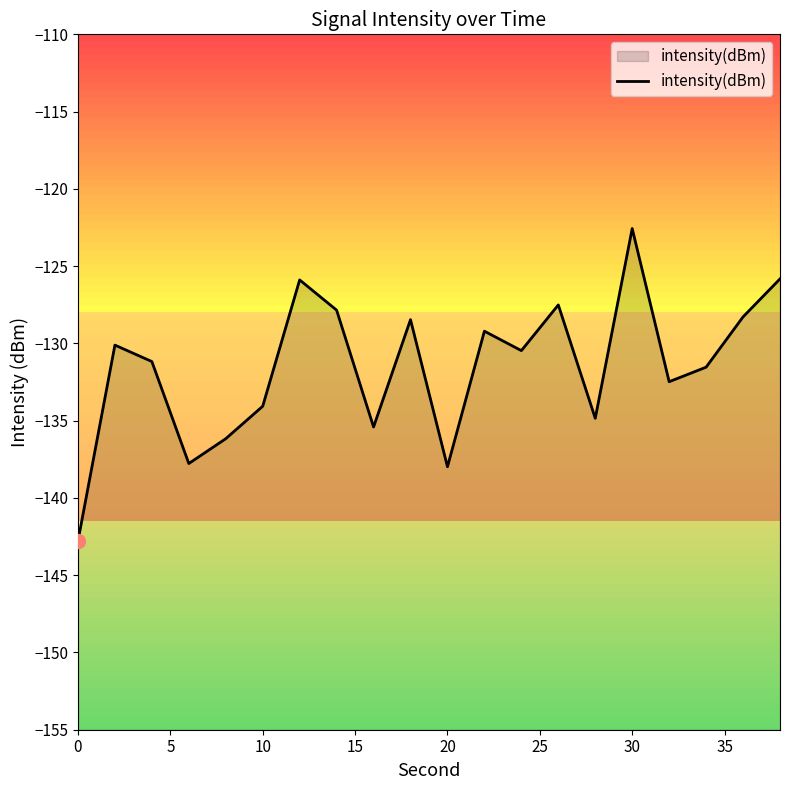

What is the change in value from 0 to 40?

+7.4